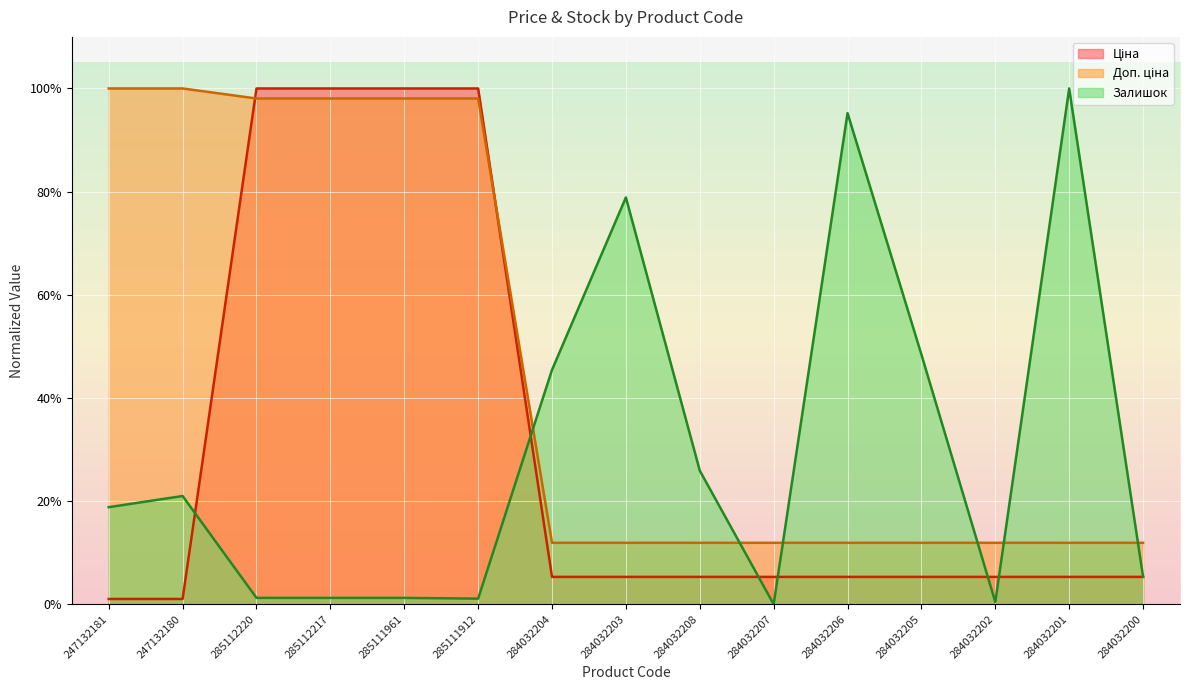

Which category has the highest value in the Доп. ціна series?

247132181